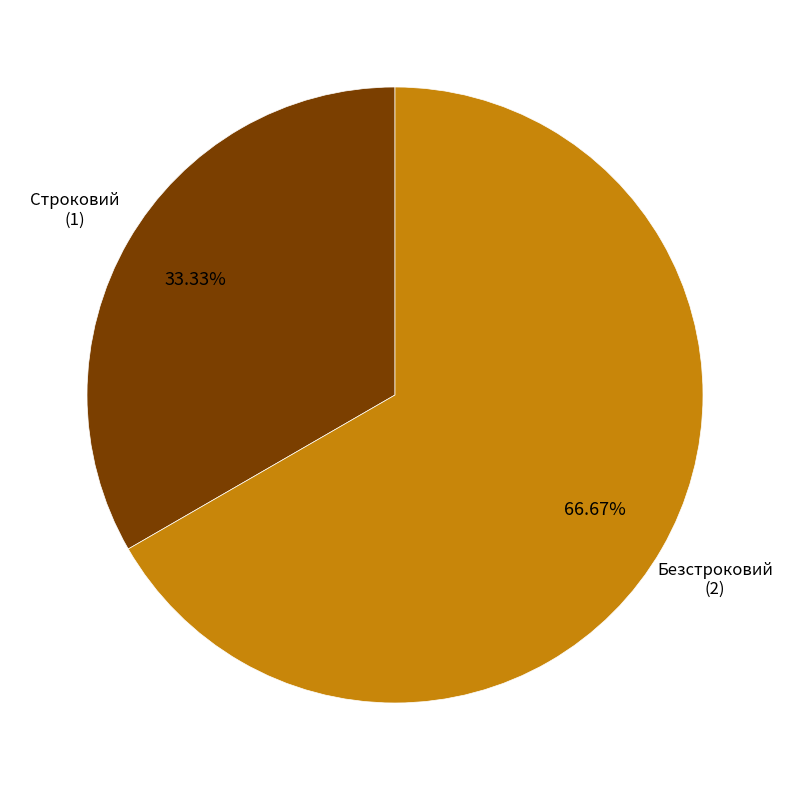

How much of the chart is everything except Строковий?

66.7%